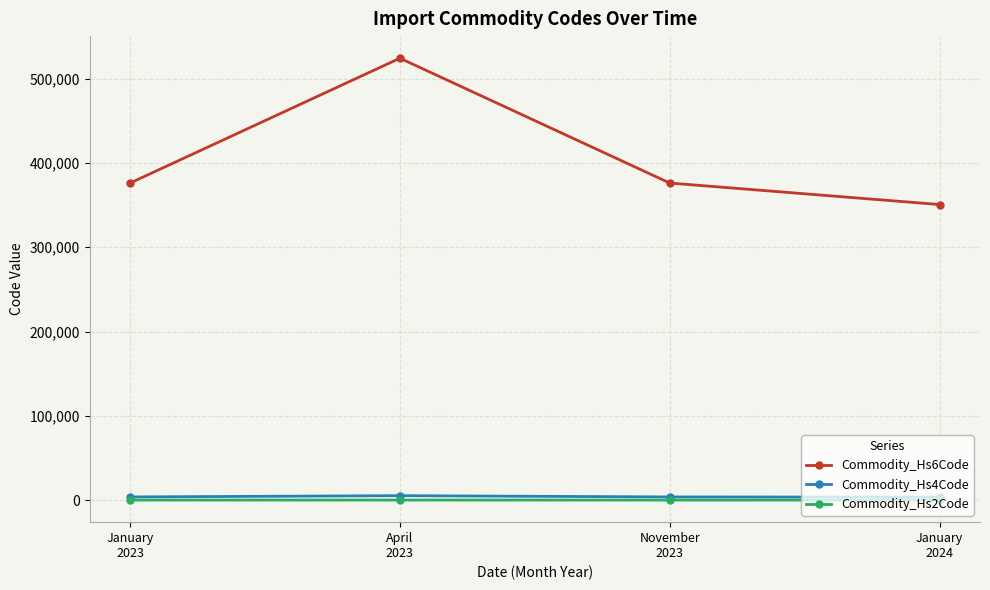

At how many categories does at least one series exceed 2024?

4